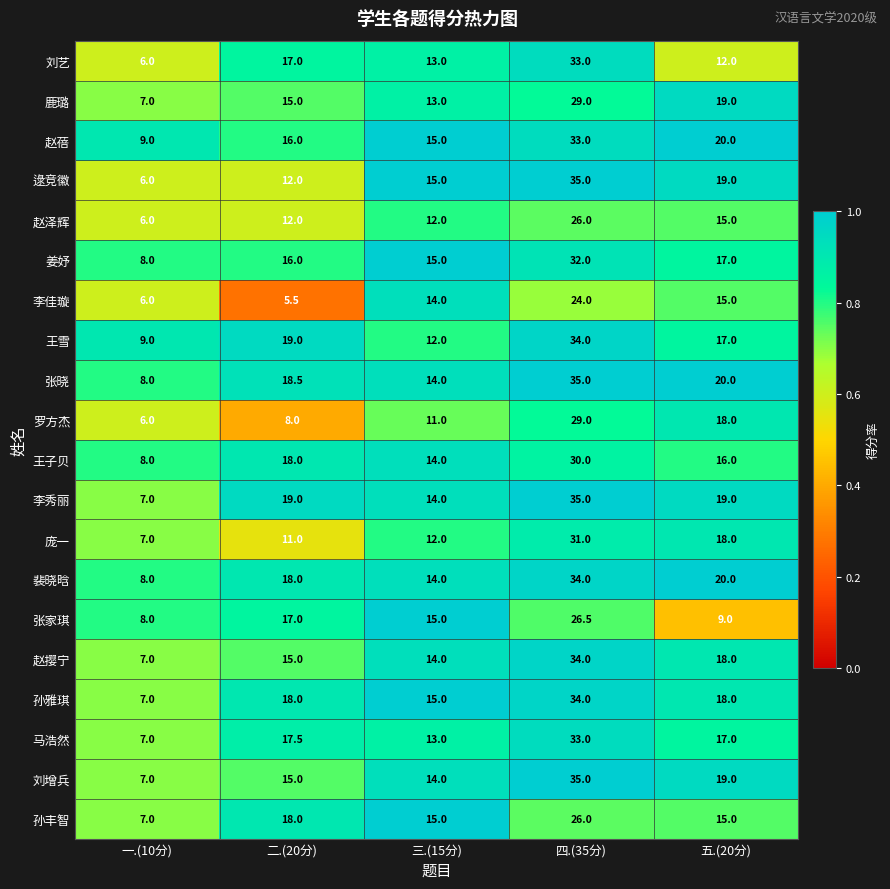

Is it true that 马浩然 equals 6.5 at 三.(15分)?

False